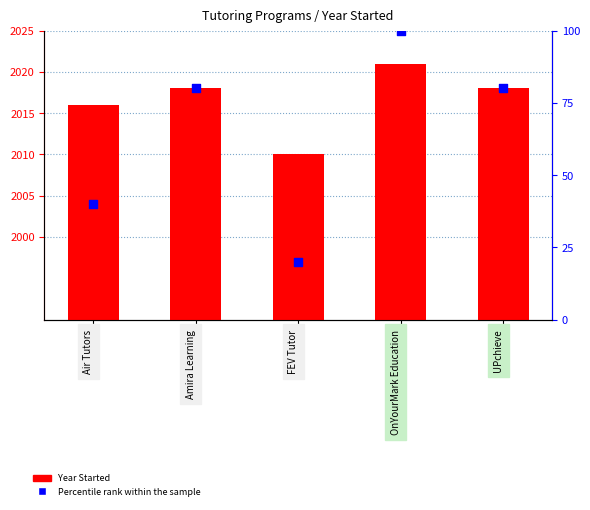

What are all the series names shown in the legend?

Year Started, Percentile rank within the sample